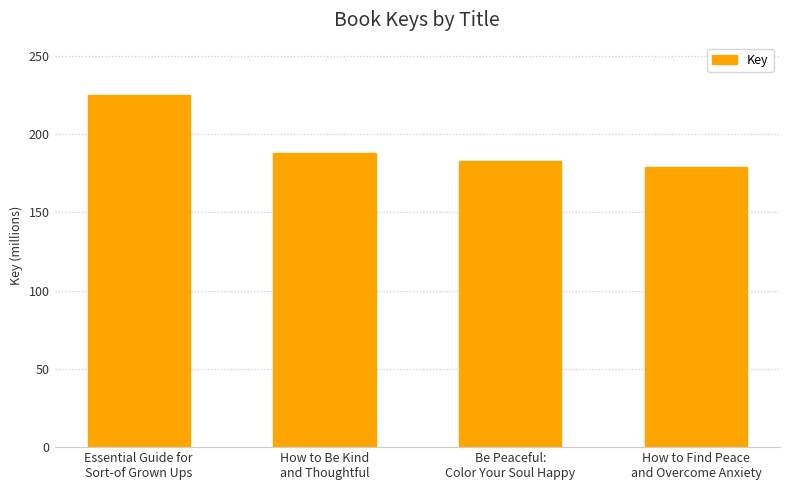

What is the label of the 3rd bar from the left?

Be Peaceful:
Color Your Soul Happy